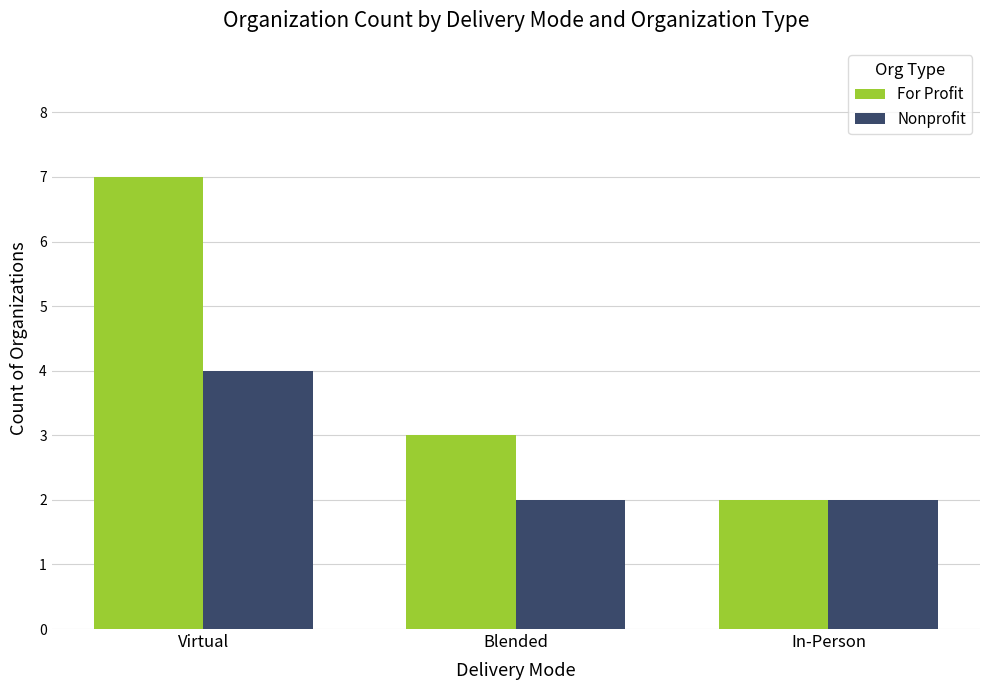

What is the value of the For Profit bar at the 3rd from the left?

2